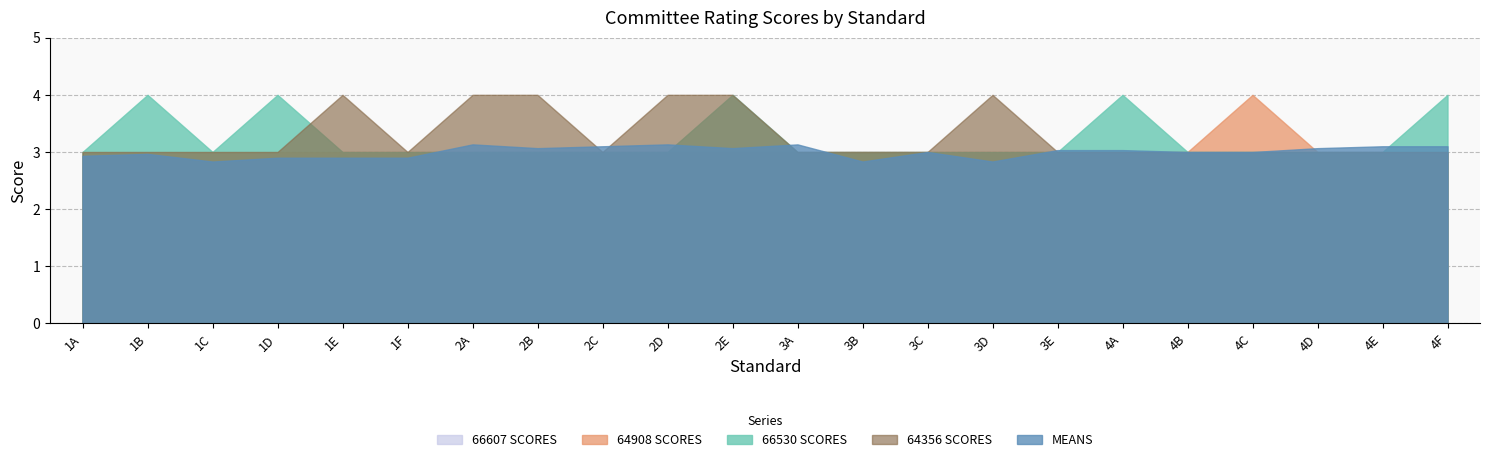

How many interior local peaks does the 64908 SCORES series have?

1